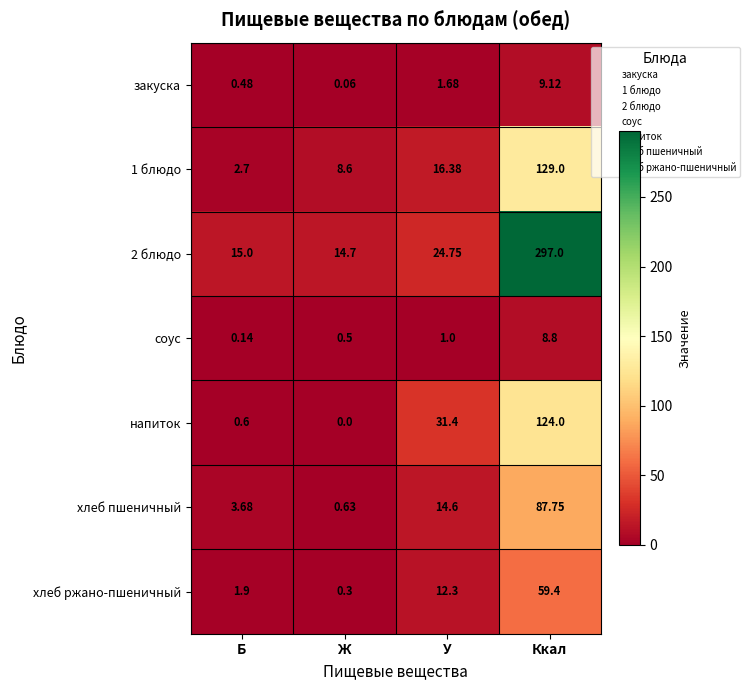

At which category does the chart reach its minimum across all series?

Ж